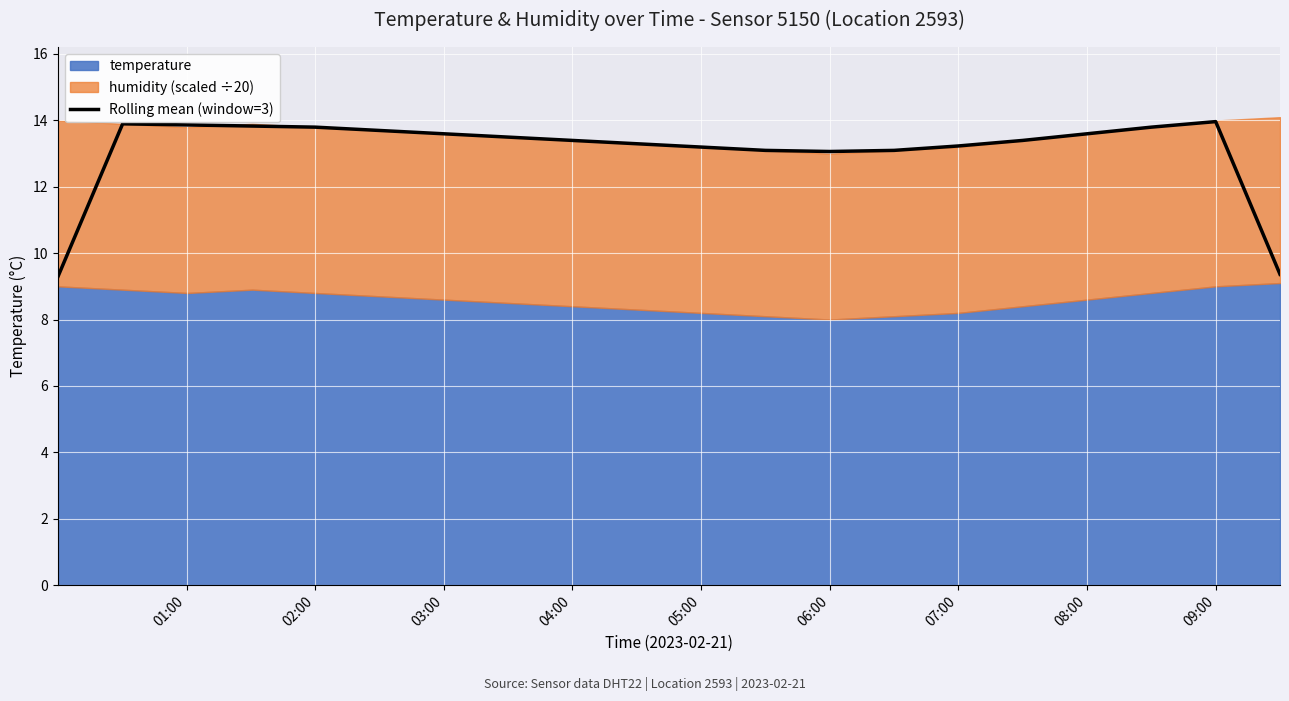

Reading right to left, transcribe all the data shown in this chart.

9.4	14.0	13.8	13.6	13.4	13.2	13.1	13.1	13.1	13.2	13.3	13.4	13.5	13.6	13.7	13.8	13.8	13.9	13.9	9.3